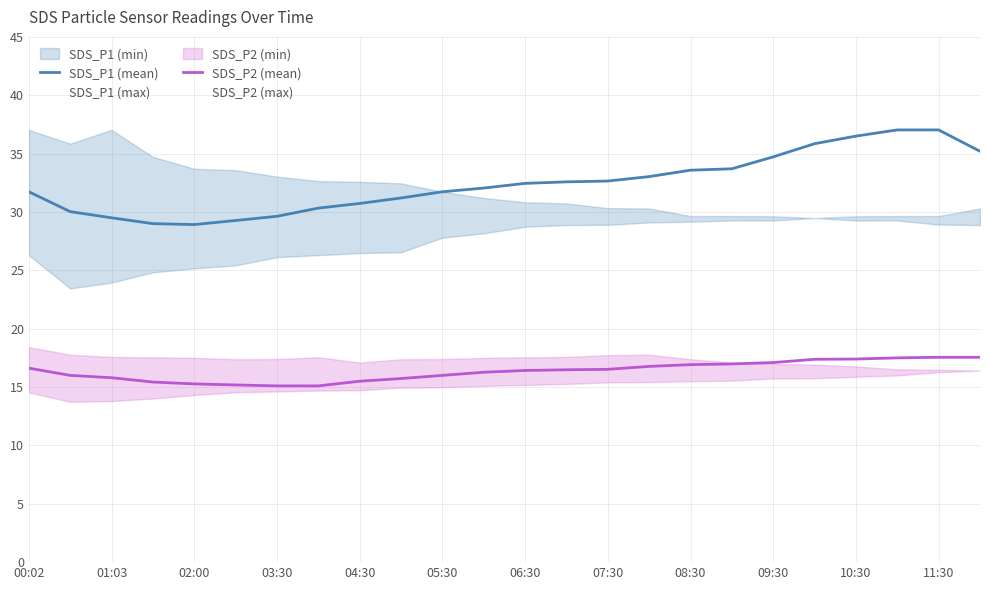

Is it true that SDS_P2 (mean) equals 26.9 at 08:30?

False